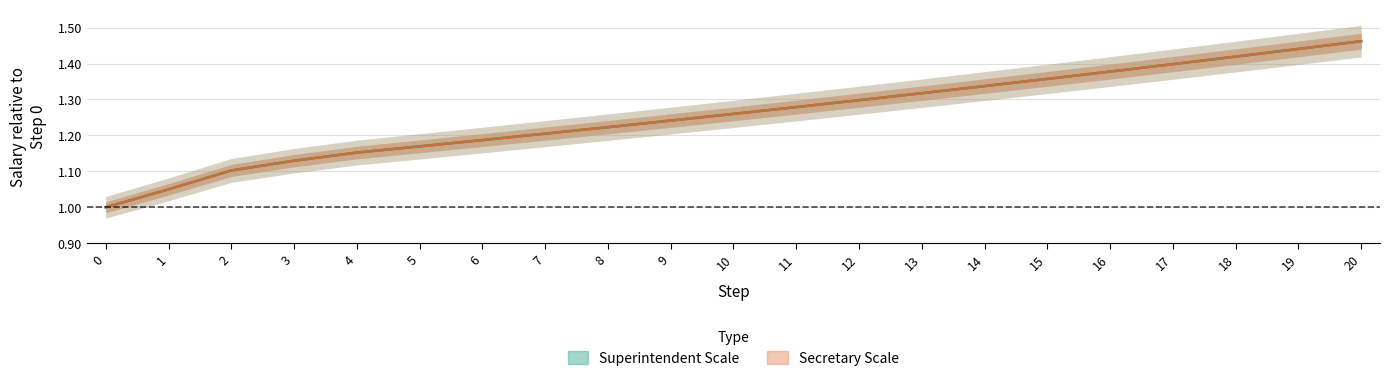

The value of superintendent_scale at 13 is 2.1. True or false?

False